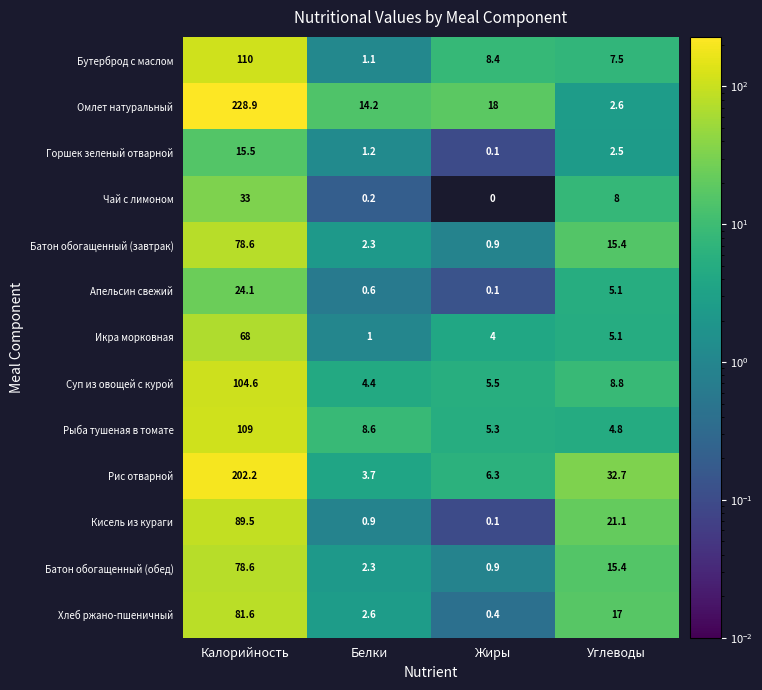

The value of Икра морковная at Жиры is 1.1. True or false?

False